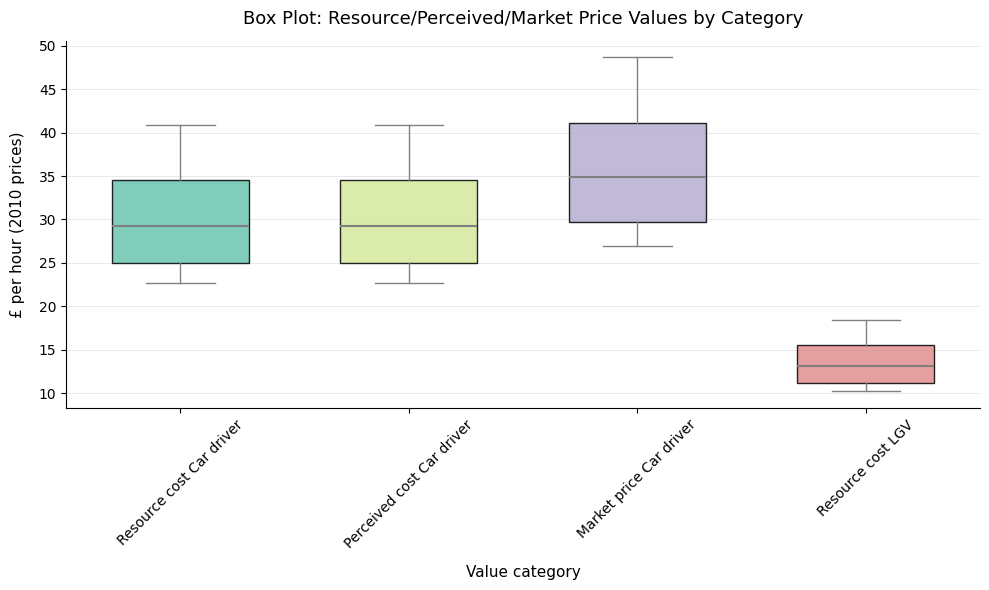

Which box is the tallest, from its lower edge to its upper edge?

Market price Car driver